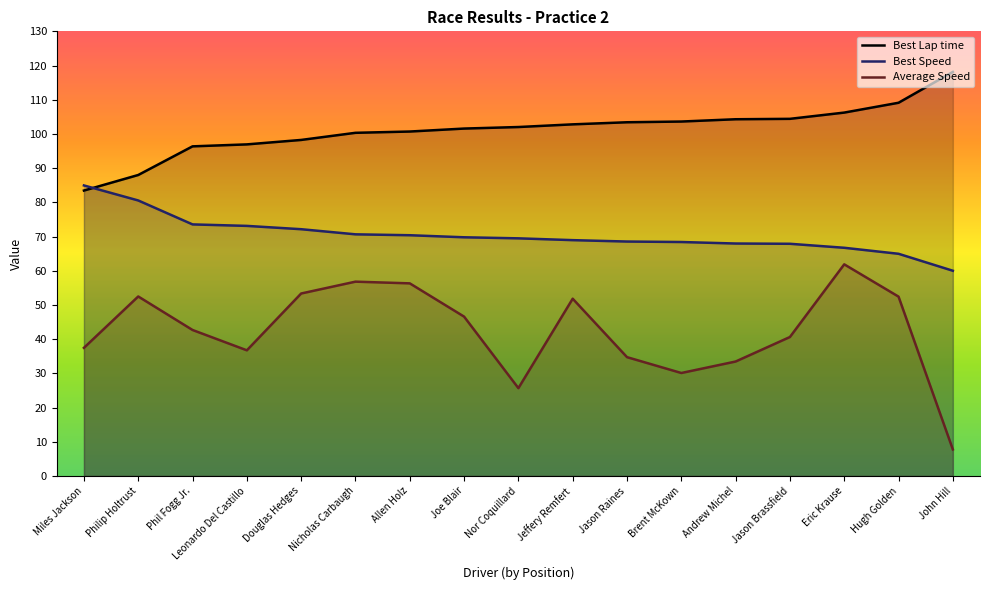

Rank the series at Jason Brassfield from highest to lowest value.

Best Lap time, Best Speed, Average Speed